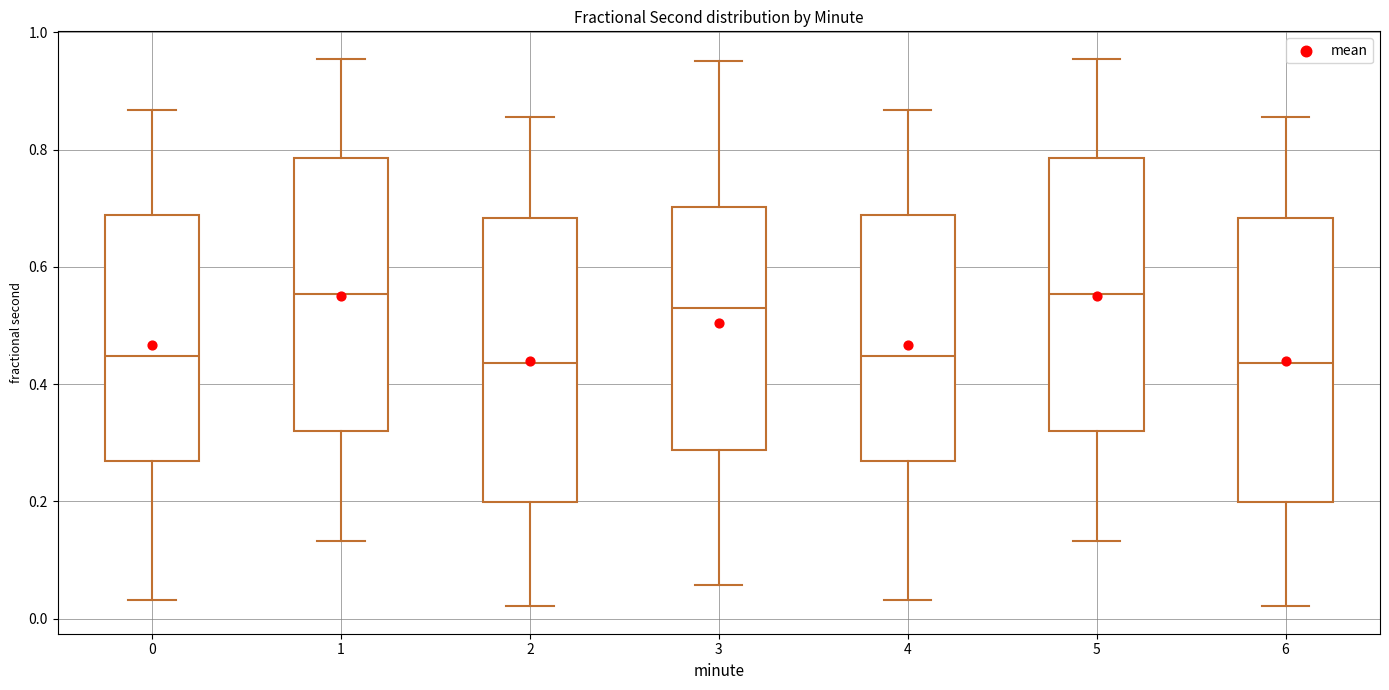

Where does the median line of the box at x = 2 sit on the y-axis? The values are not printed on the chart, so give them approximately, as read against the axis.

0.44